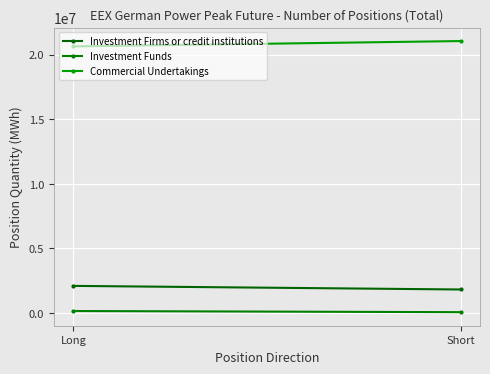

The value of Investment Funds at Short is 72324. True or false?

True